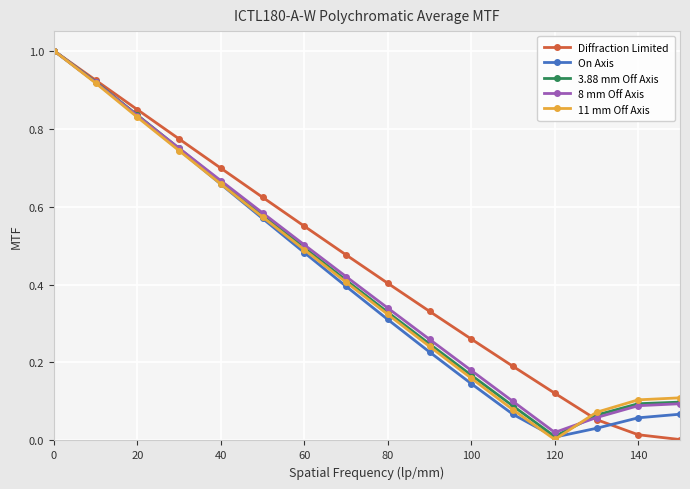

What is the maximum value shown in the chart?

1.0